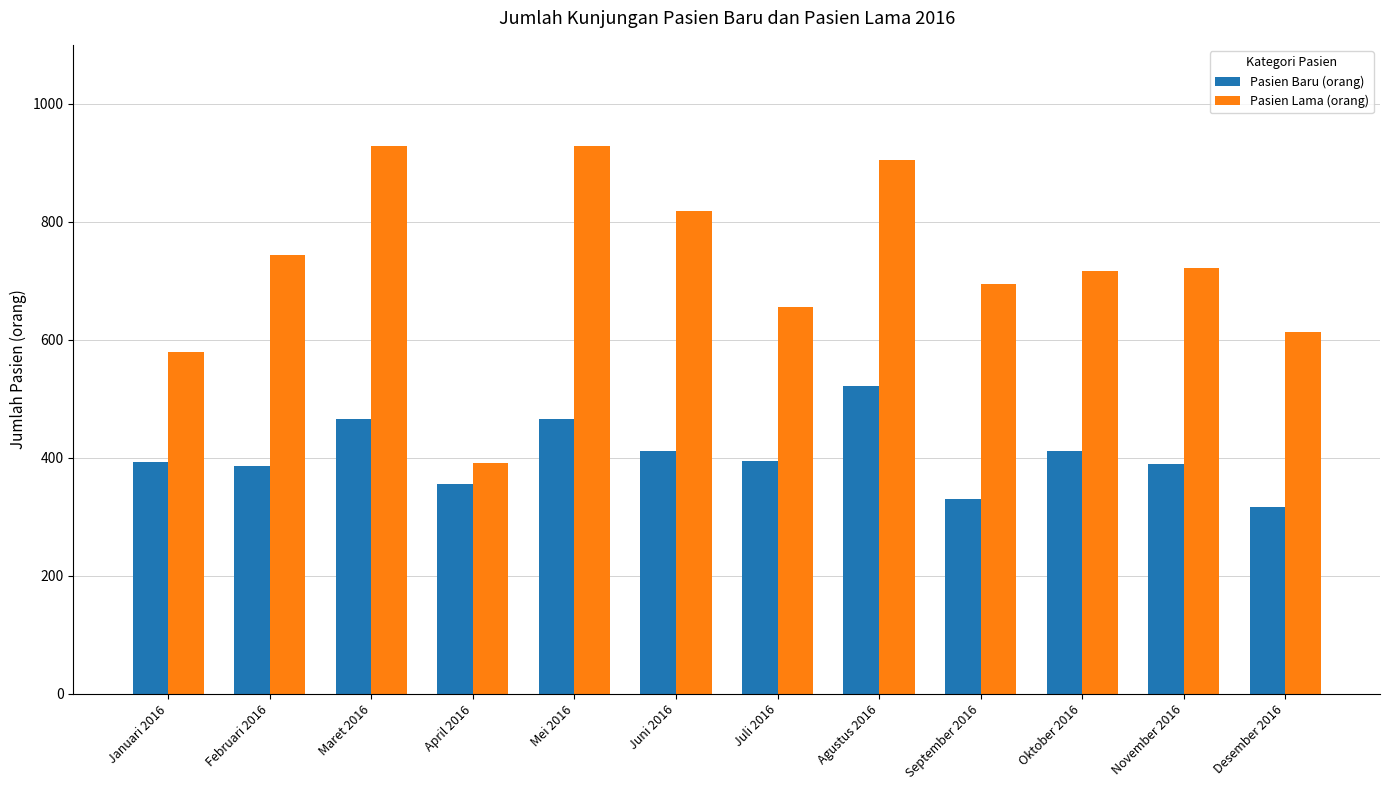

How many categories are shown in the chart?

12